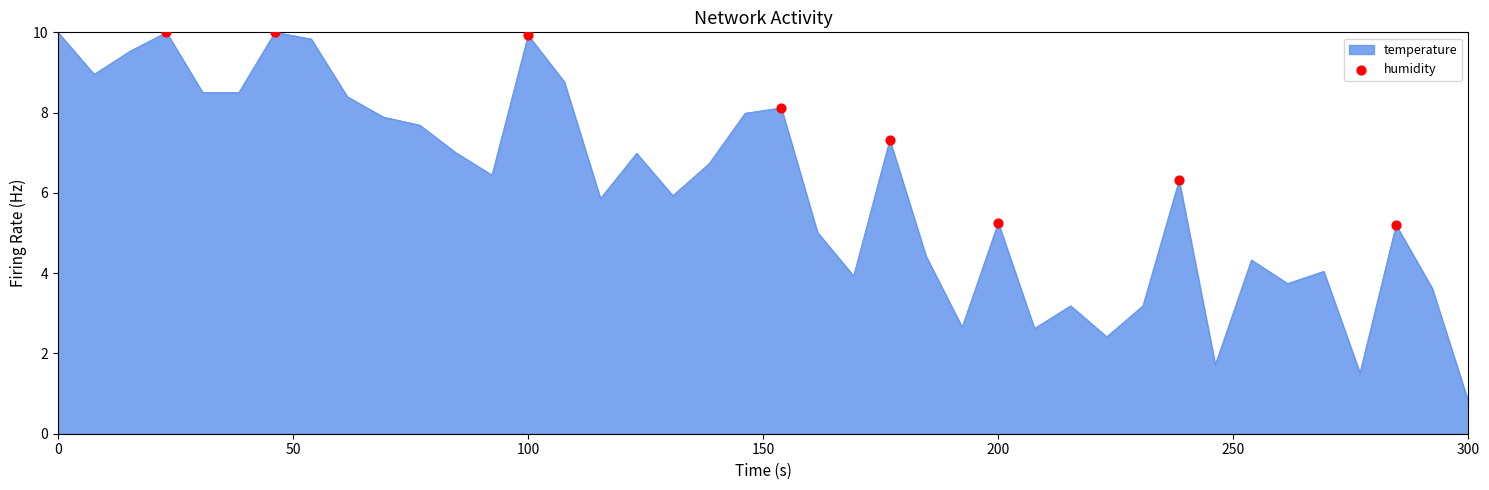

What is the difference between the maximum and minimum values?

9.2